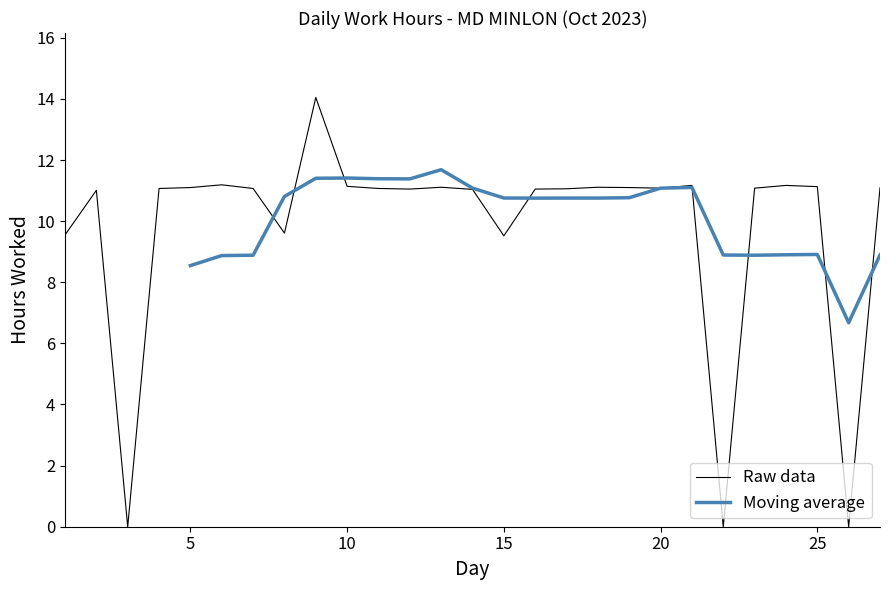

Approximately how many times larger is the value at 20 compared to 23?

1.0